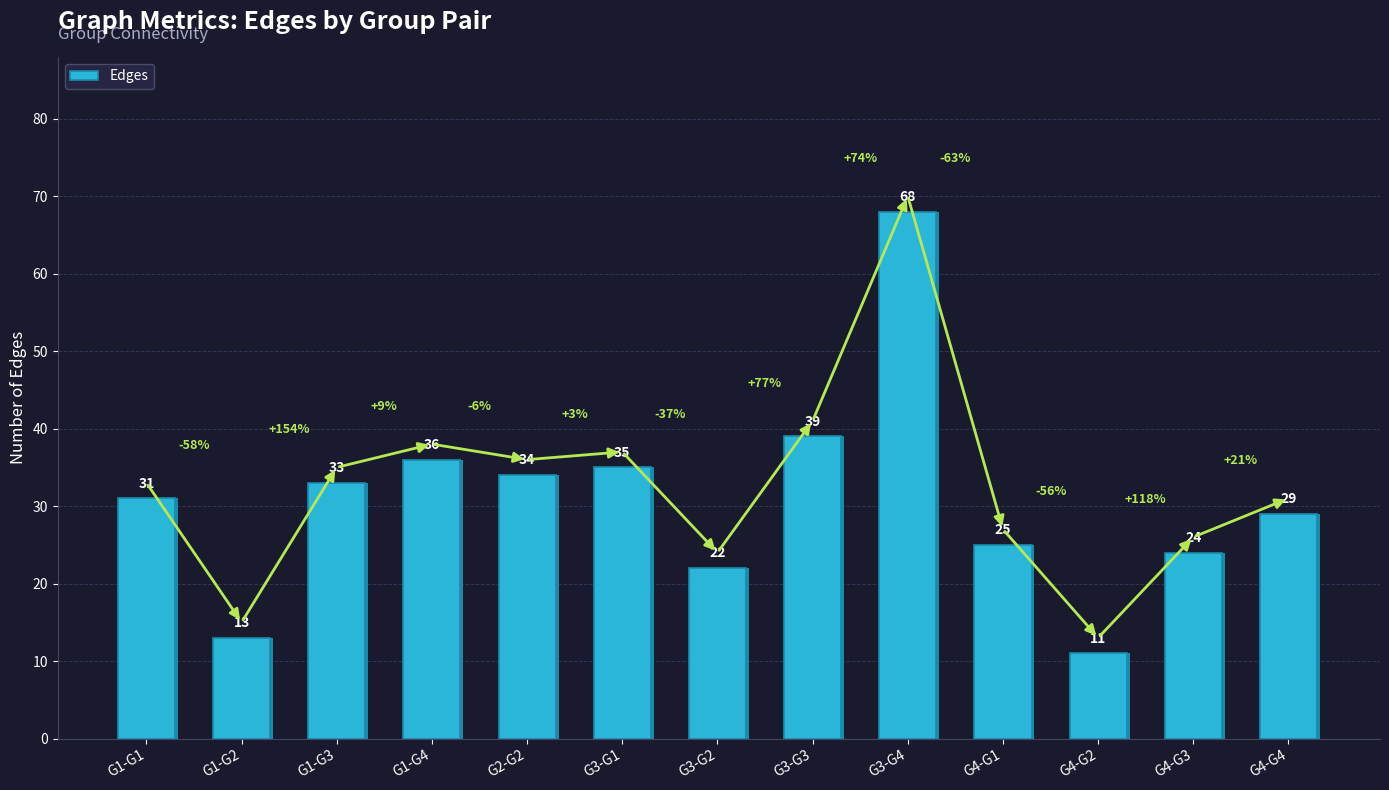

The chart shows a value of 29 at G4-G4. True or false?

True